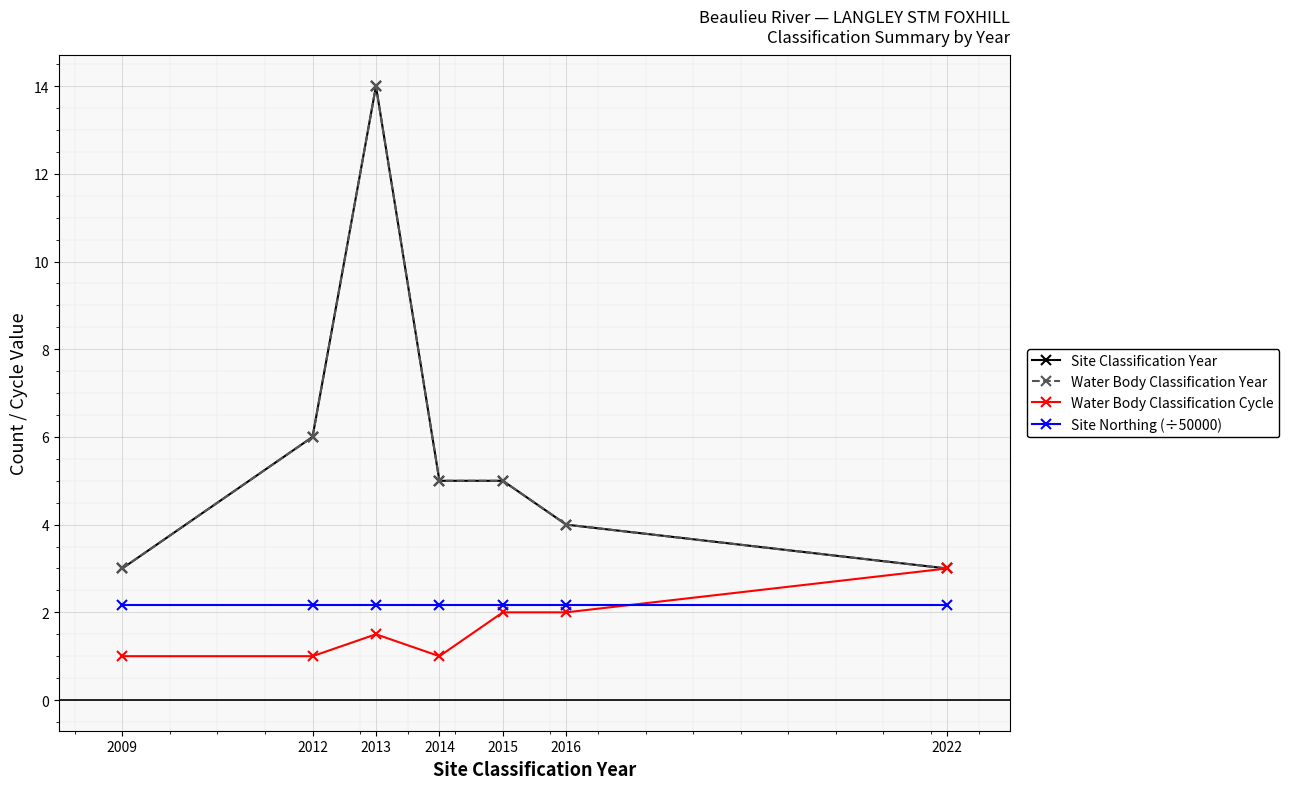

What is the value of the Water Body Classification Cycle point at the 1st from the left?

1.0